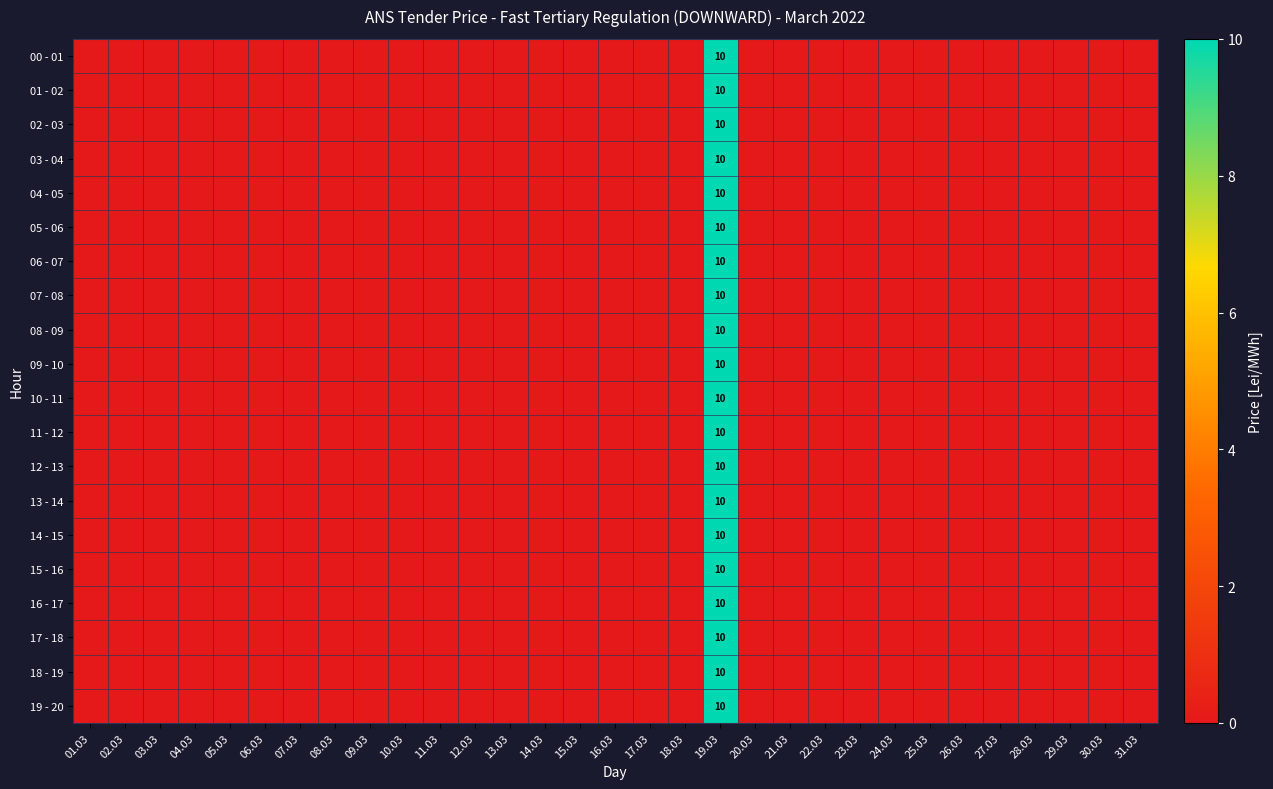

The 03 - 04 series shows -5 at 21.03. True or false?

False